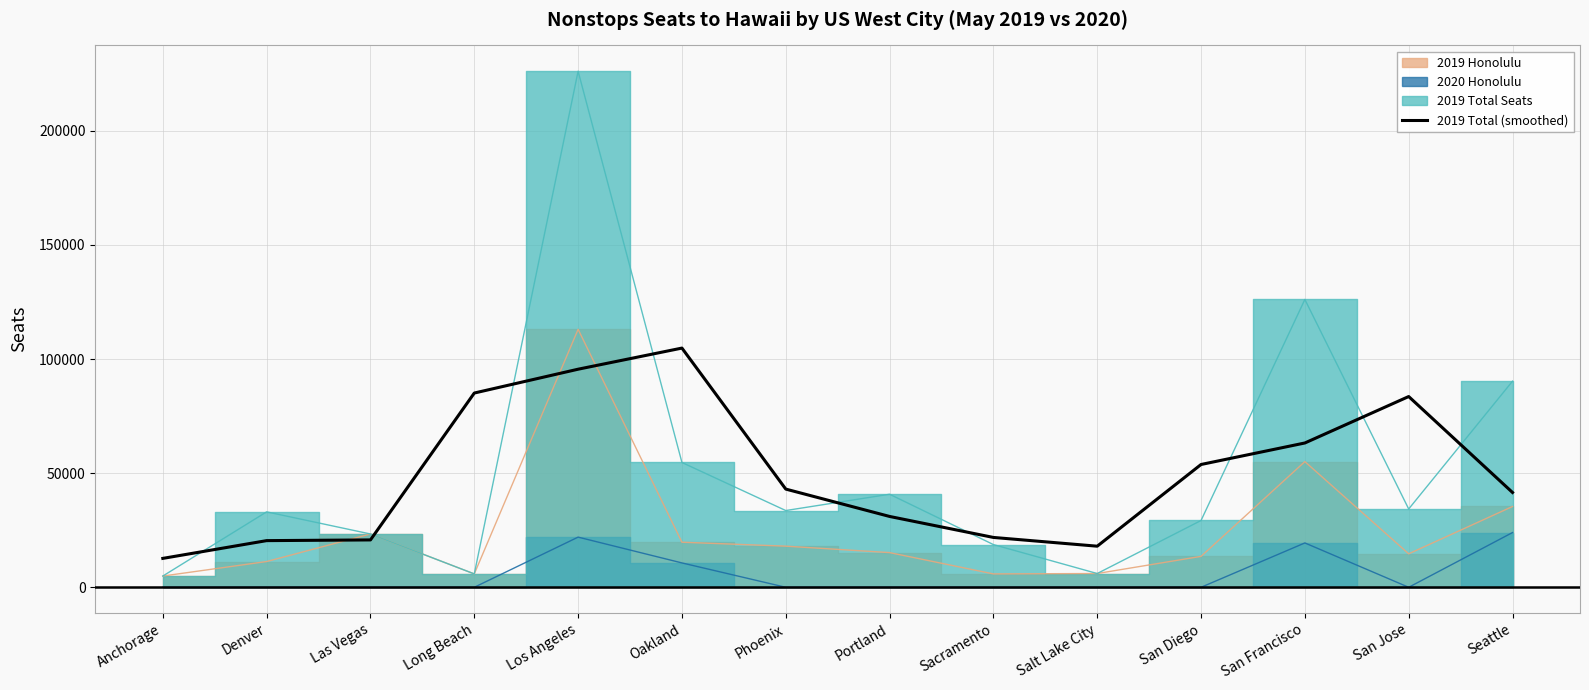

Is it true that the value at Long Beach is 85100.7?

True